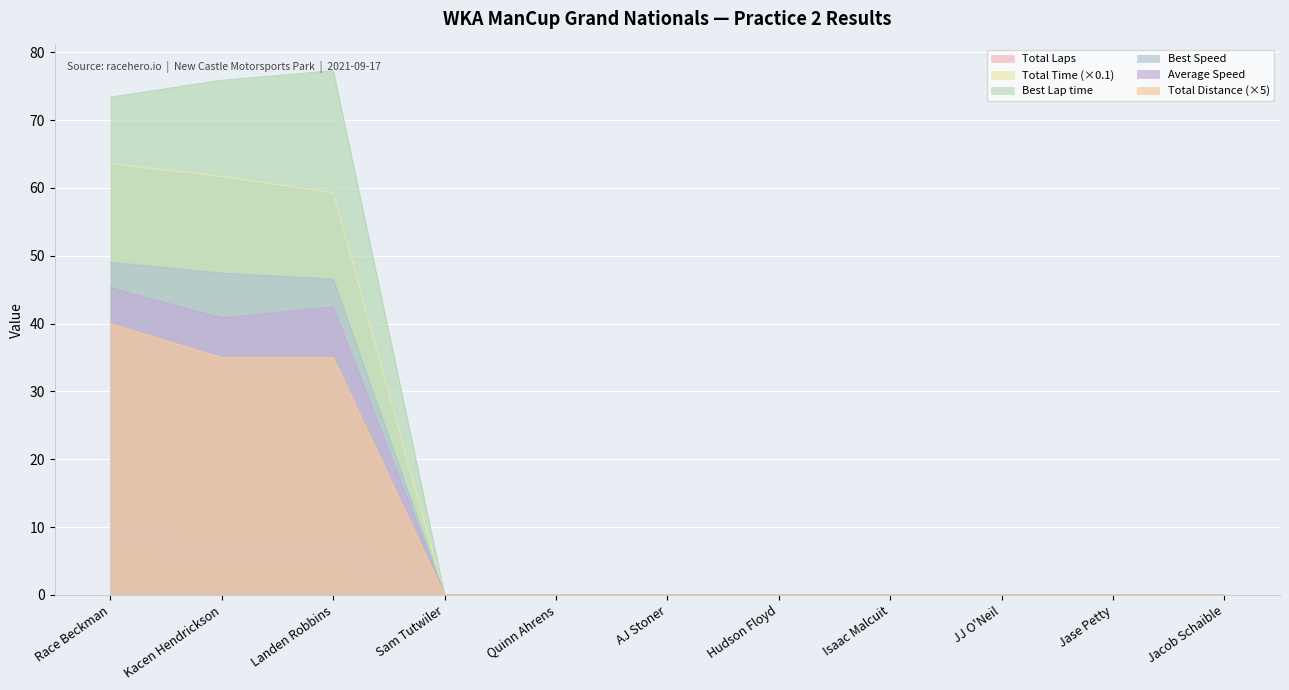

What is the label of the 2nd point from the left?

Kacen Hendrickson